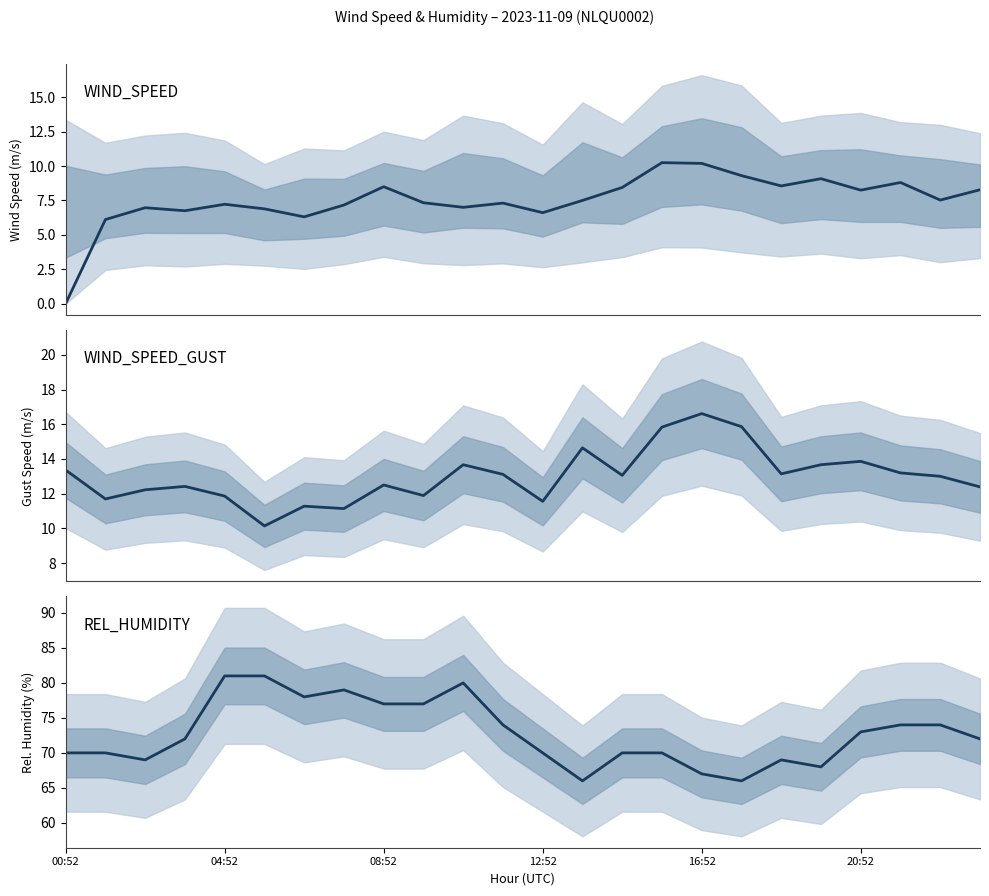

At which category is the sum across all series the highest?

10